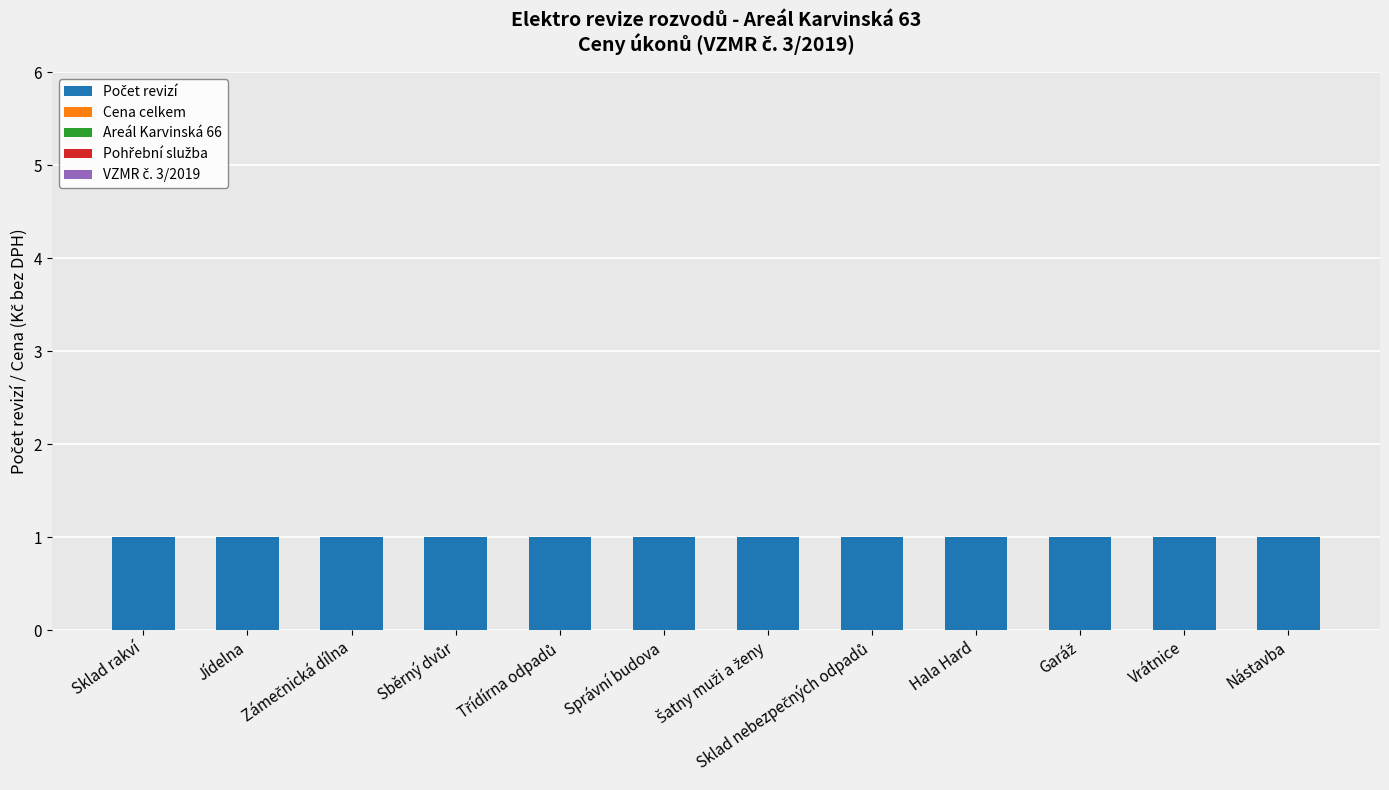

At which label is Cena celkem closest to 0?

Sklad rakví